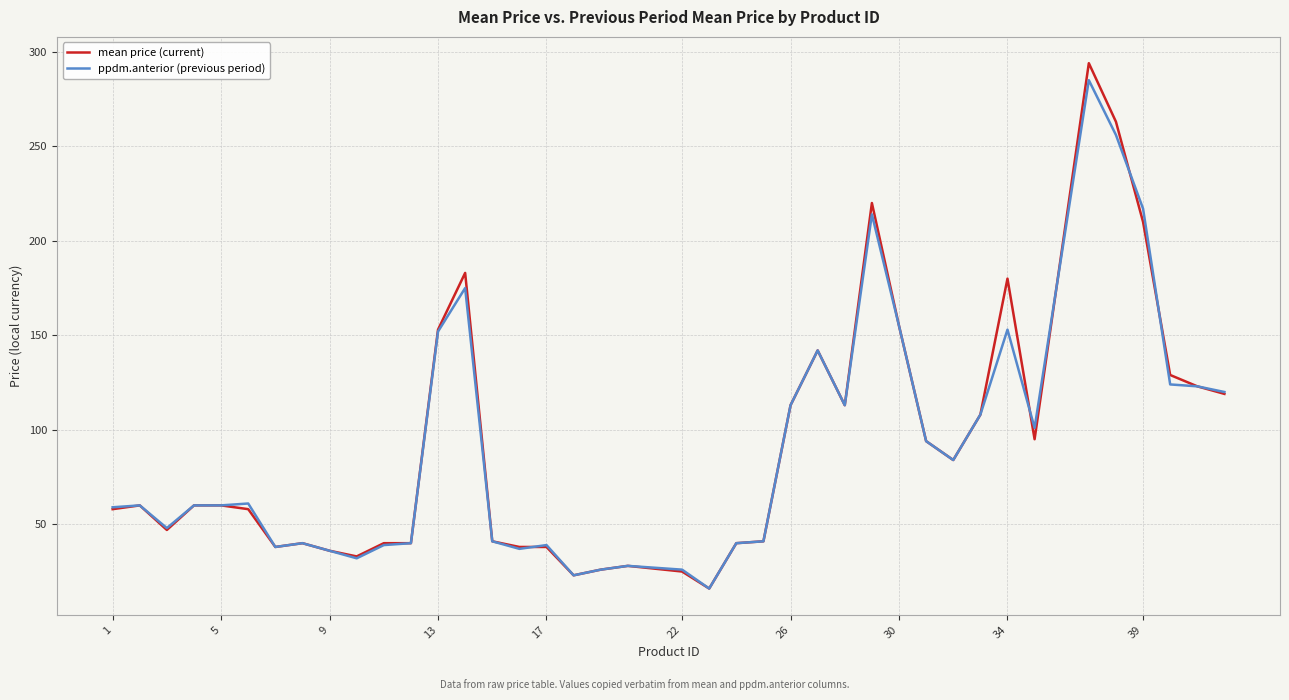

What is the greatest value displayed?

294